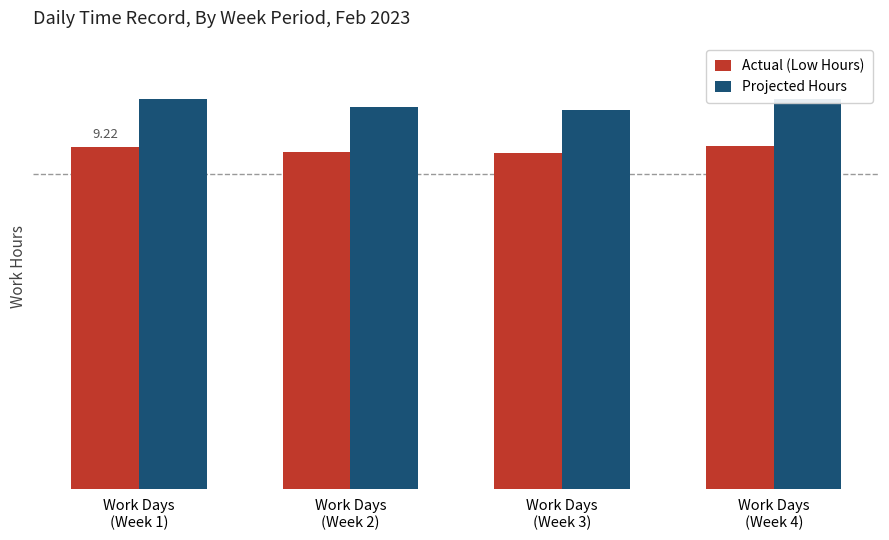

Reading left to right, list all the values displayed in this chart.

Actual (Low Hours): 9.2	9.1	9.0	9.2
Projected Hours: 10.5	10.3	10.2	10.5